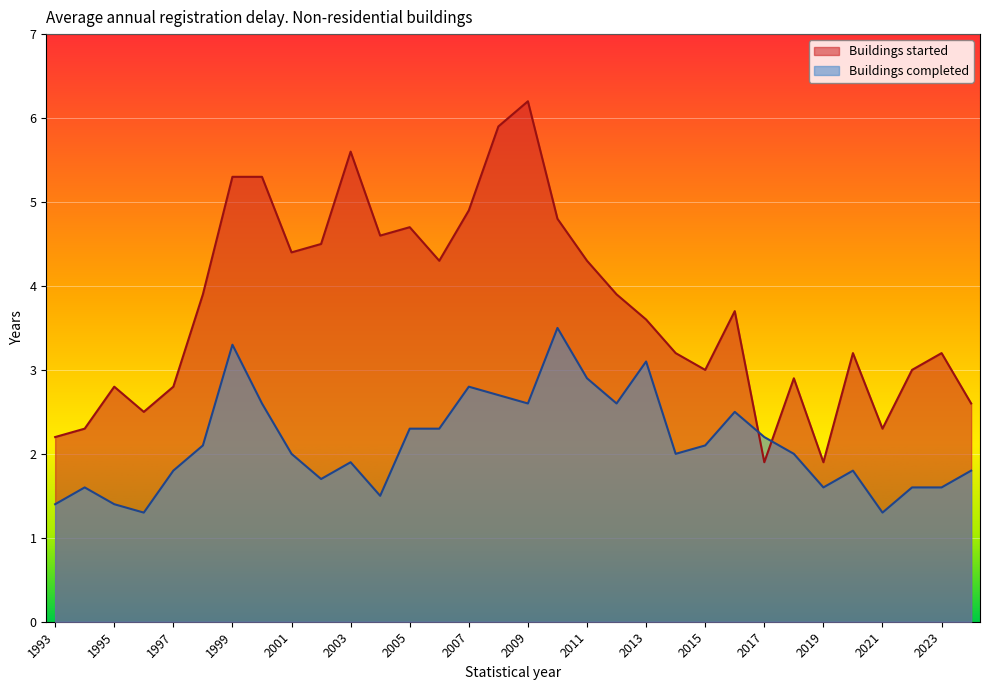

At 2015, list the series in order from largest to smallest.

Buildings started, Buildings completed